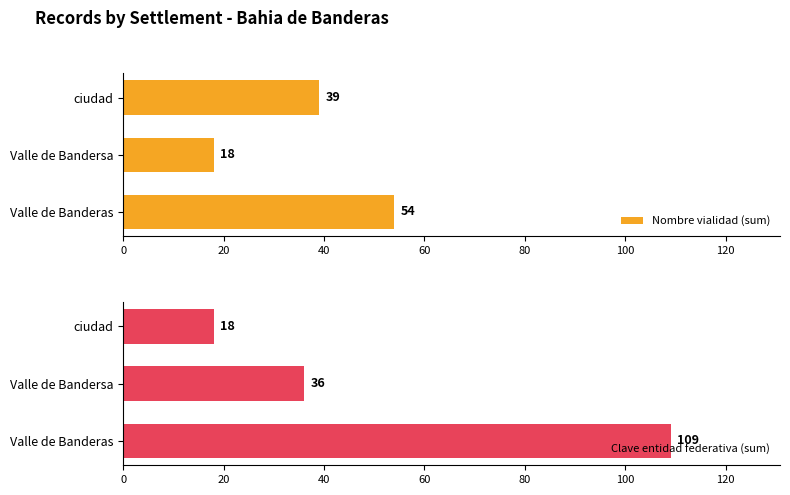

At which label is Nombre vialidad (sum) closest to 36?

ciudad